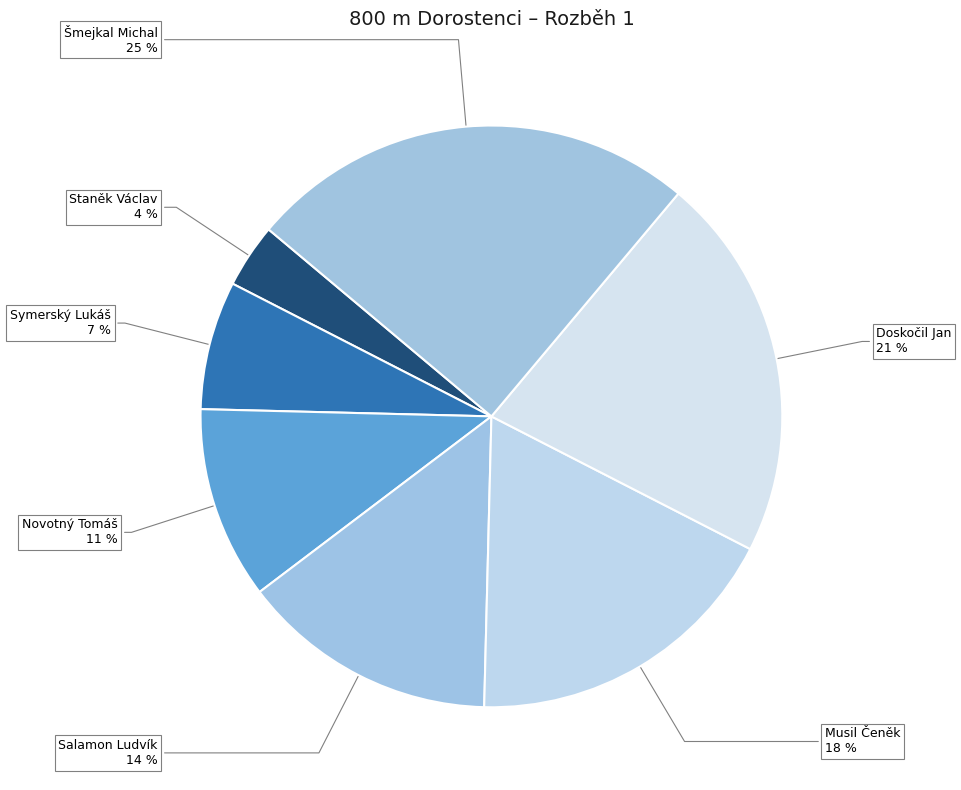

Which slice is the smallest?

Staněk Václav